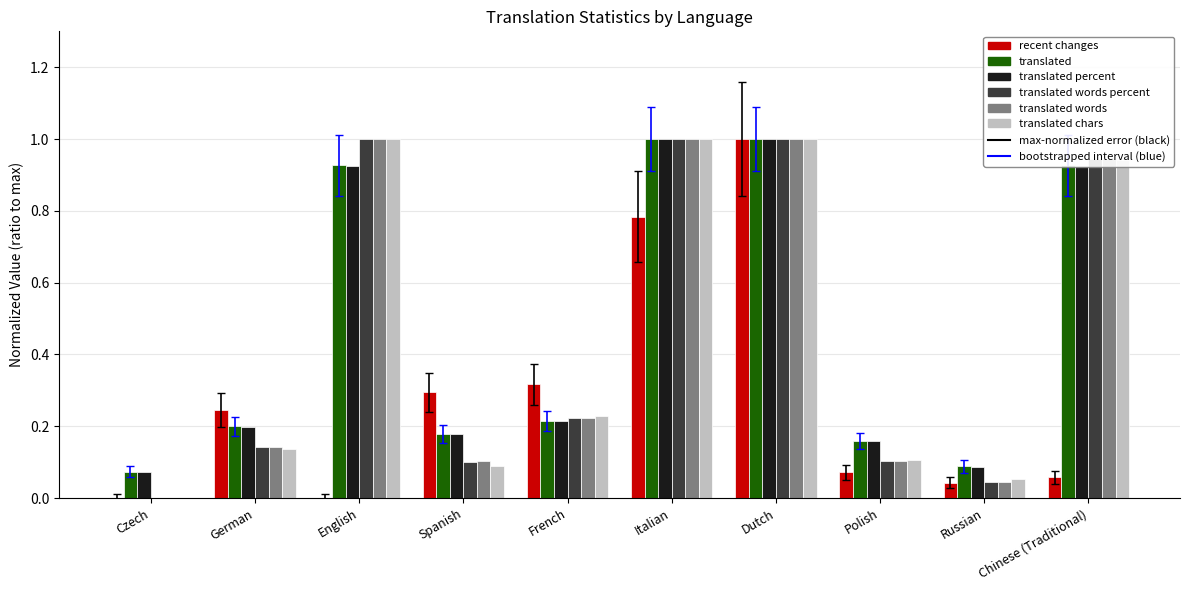

Is the value of translated at German greater than the value of recent changes at English?

Yes